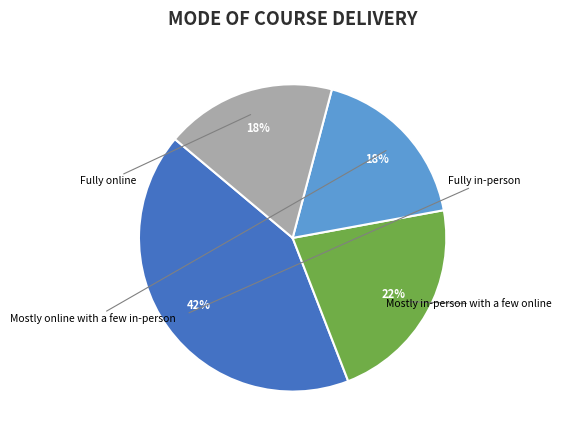

True or false: Mostly in-person with a few online accounts for 32% of the total.

False